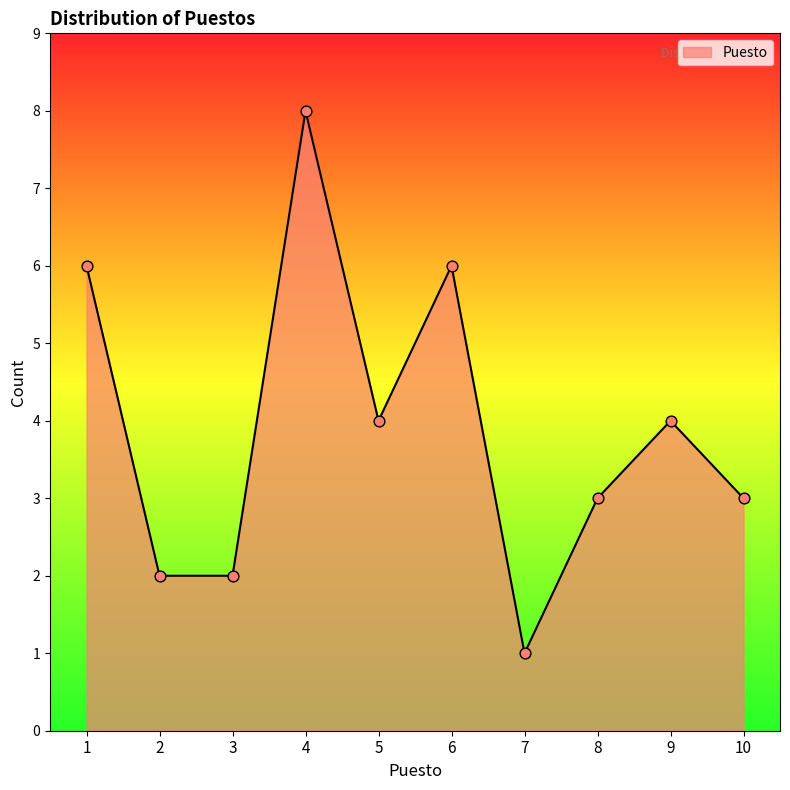

What is the change in value from 2 to 4?

+6